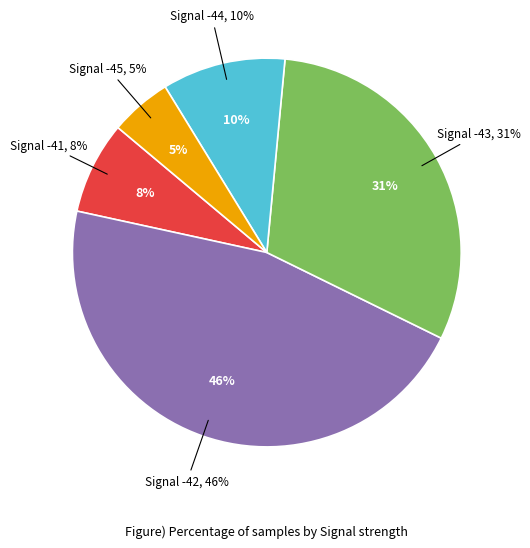

Which category has the smallest portion of the pie?

-45